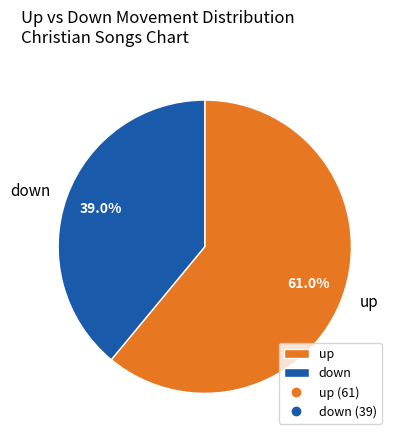

To the nearest percent, what is the difference between the up and down slice percentages?

22%